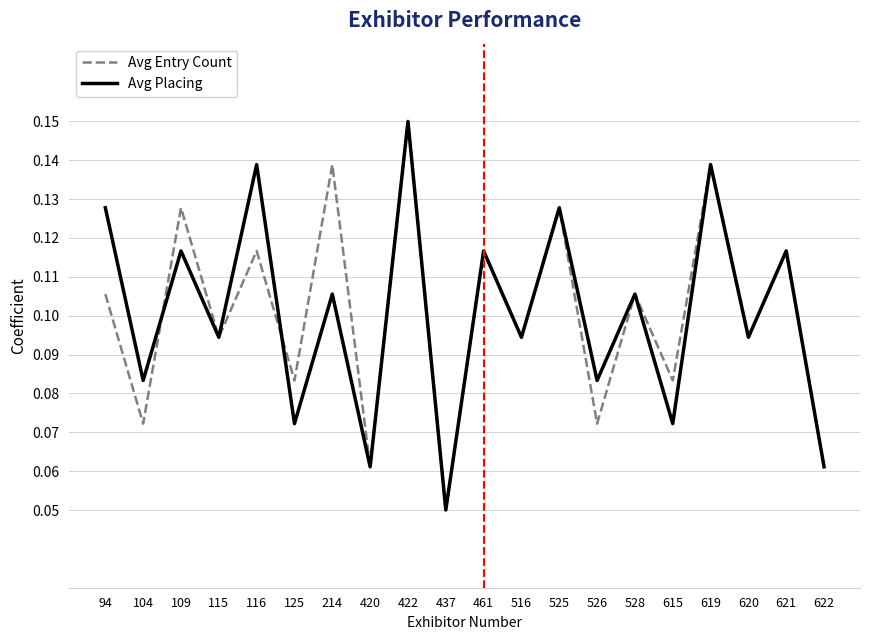

What is the average value of the Avg Entry Count series?

0.1